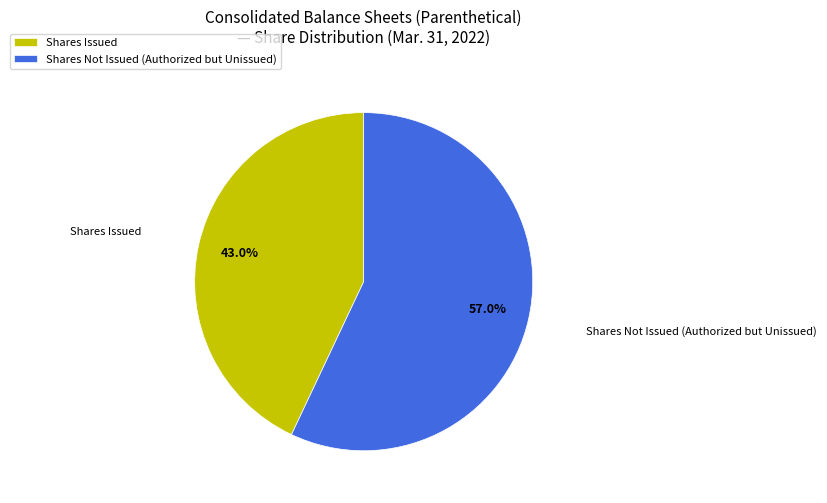

To the nearest percent, what is the difference between the largest and smallest slice percentages?

14%